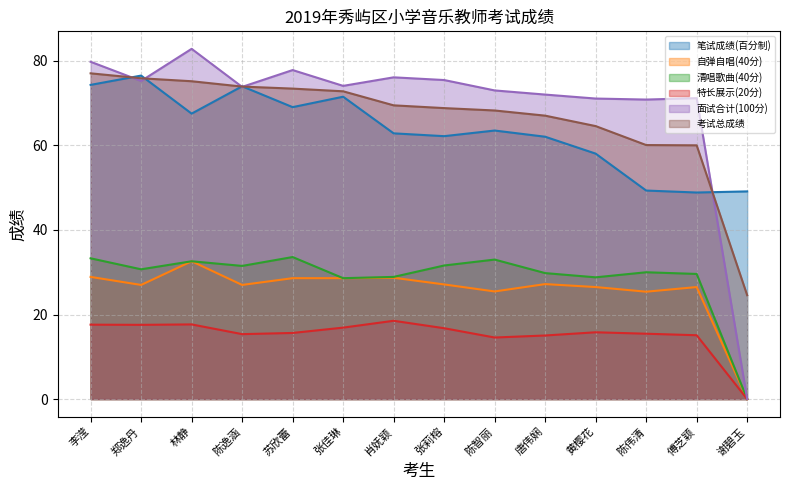

The value of 清唱歌曲(40分) at 唐伟娴 is 29.8. True or false?

True